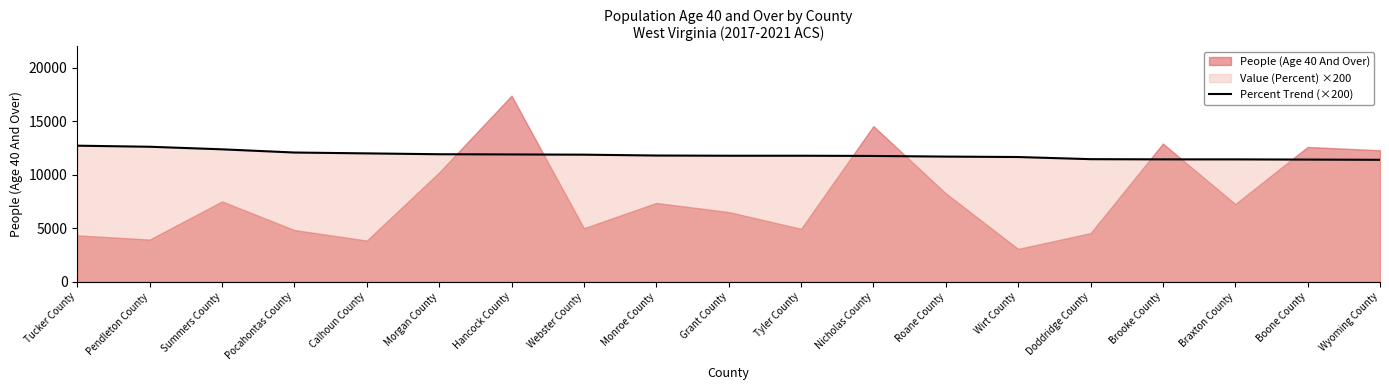

The value at Pocahontas County is 12080. True or false?

True